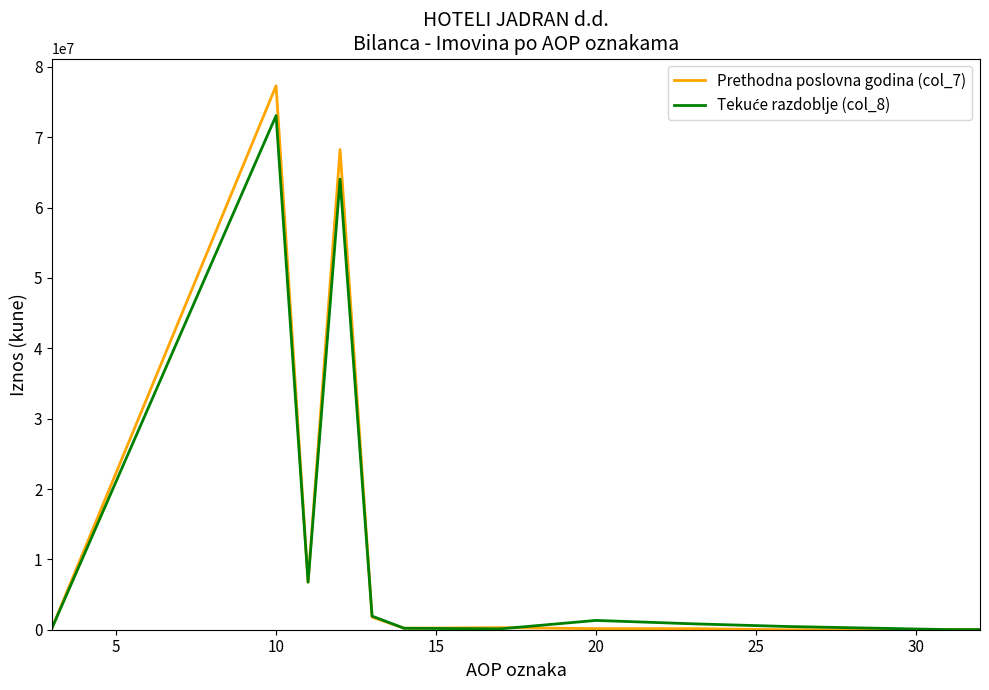

What is the greatest value displayed?

77319205